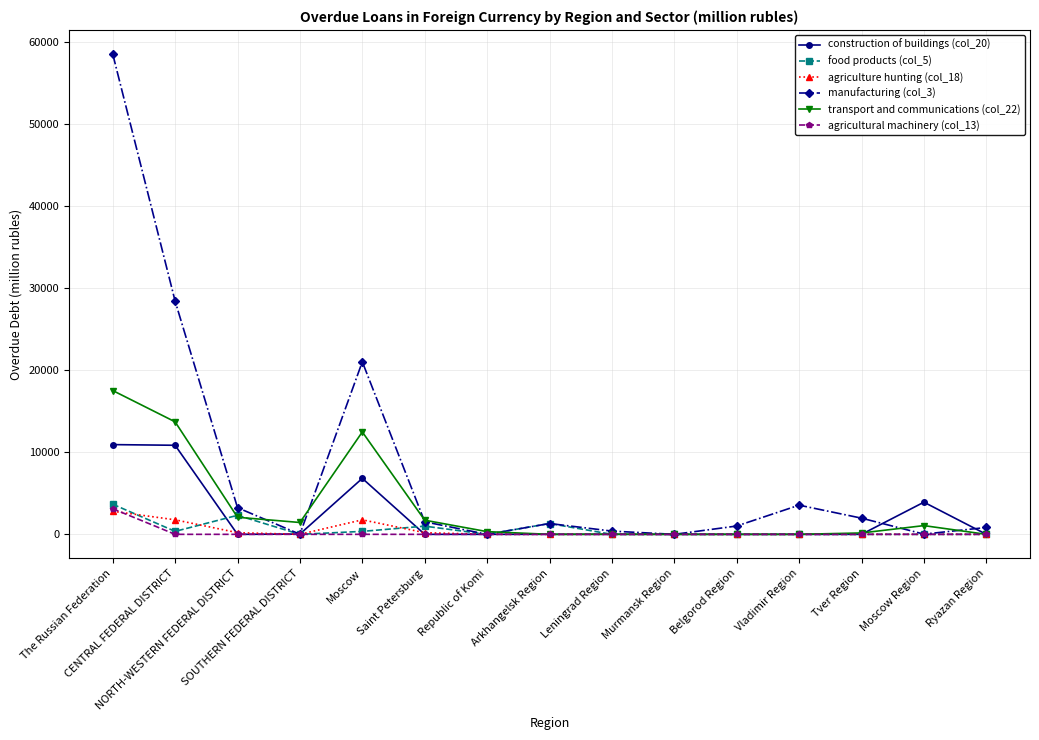

What is the difference between the highest and lowest values at Belgorod Region?

1015